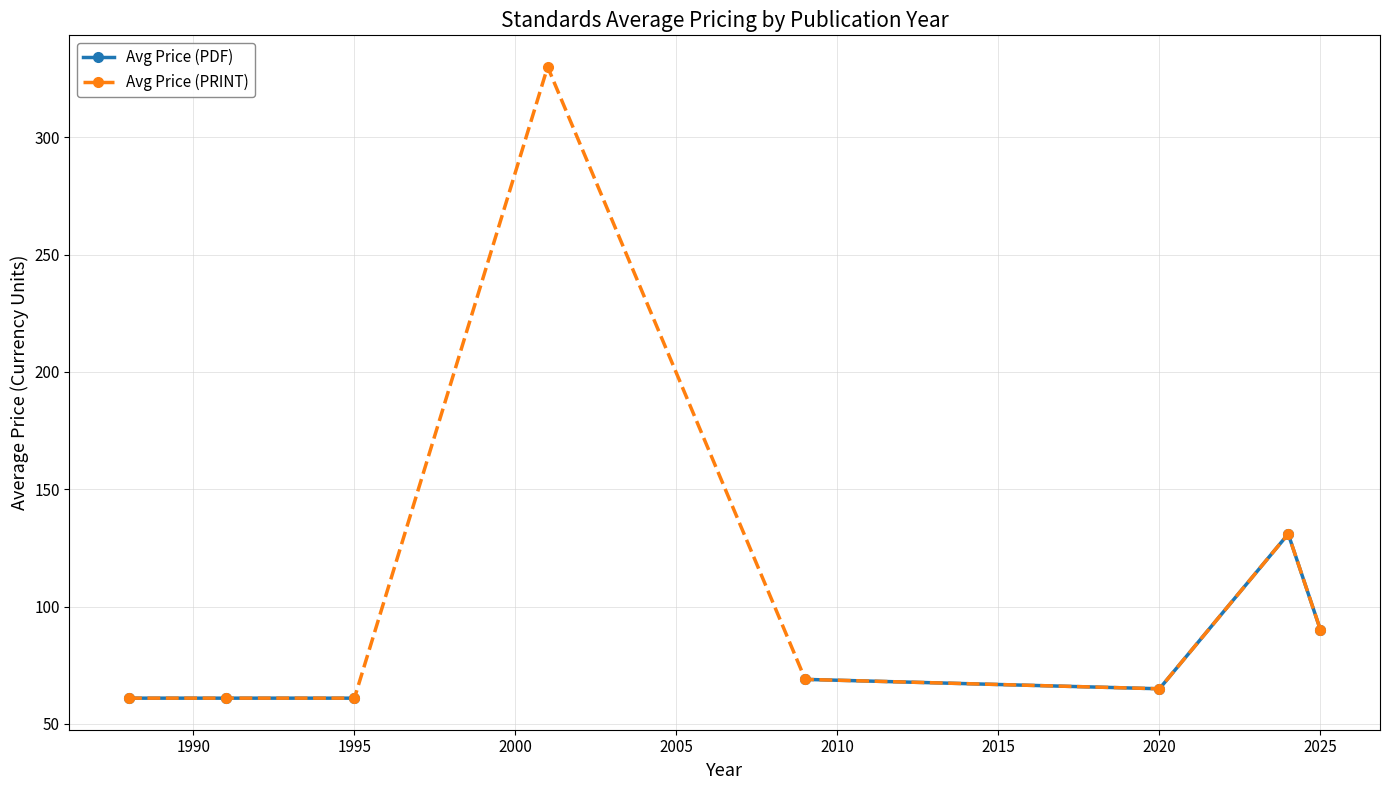

What is the average value of the Avg Price (PRINT) series?

108.5